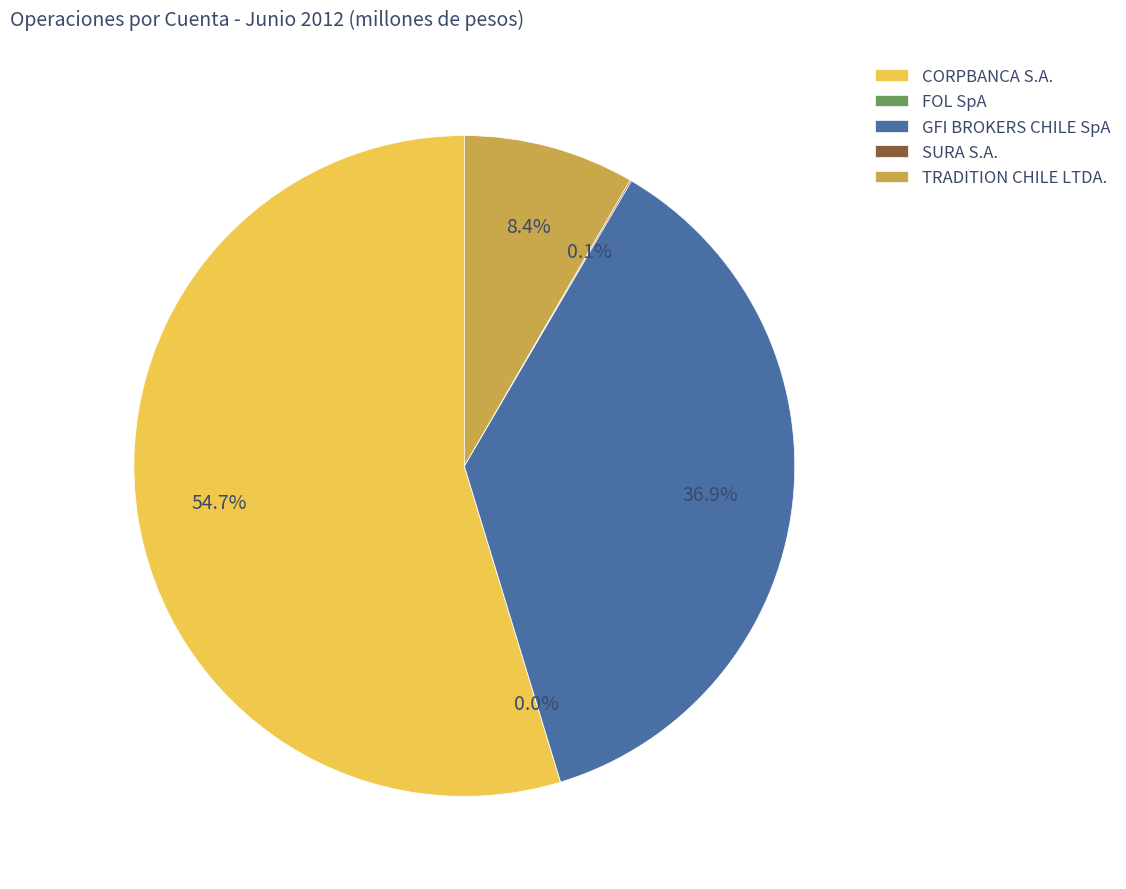

To the nearest percent, what portion does TRADITION CHILE LTDA. represent?

8%